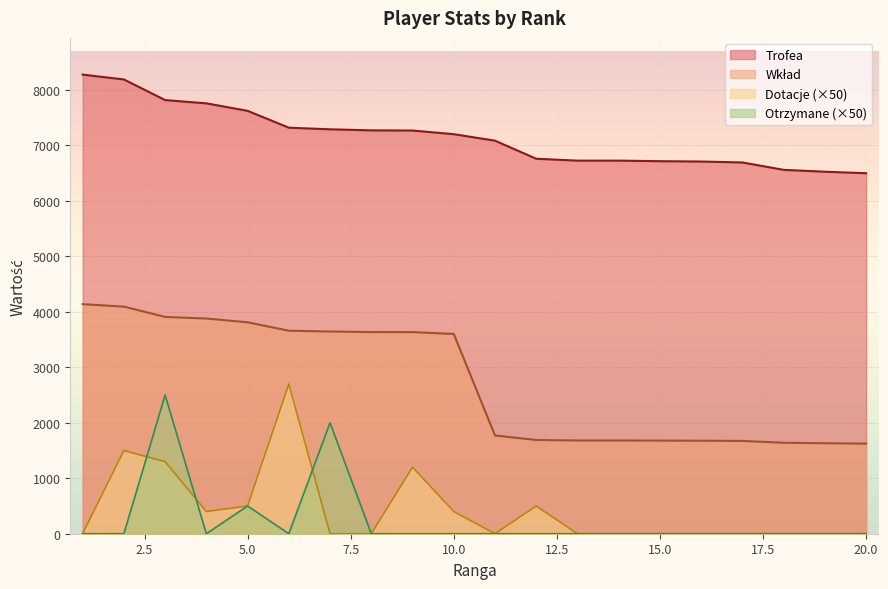

How many values in Otrzymane are above zero?

3